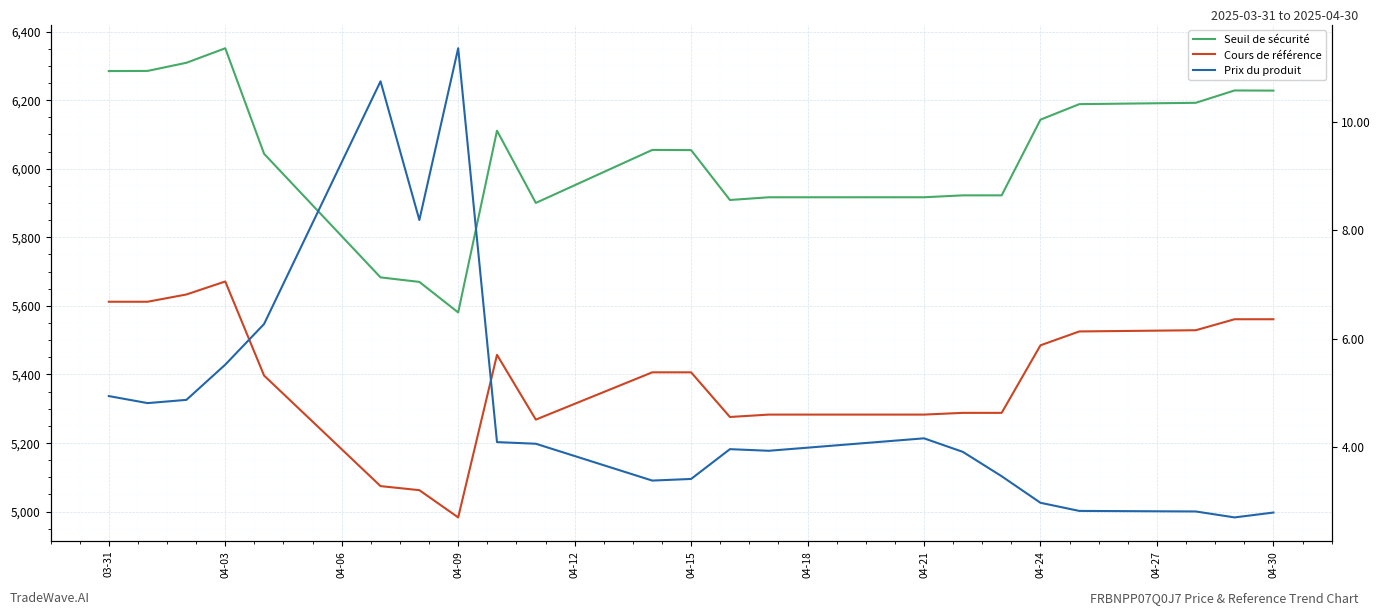

How many data points in Seuil de sécurité are less than 6054?

10